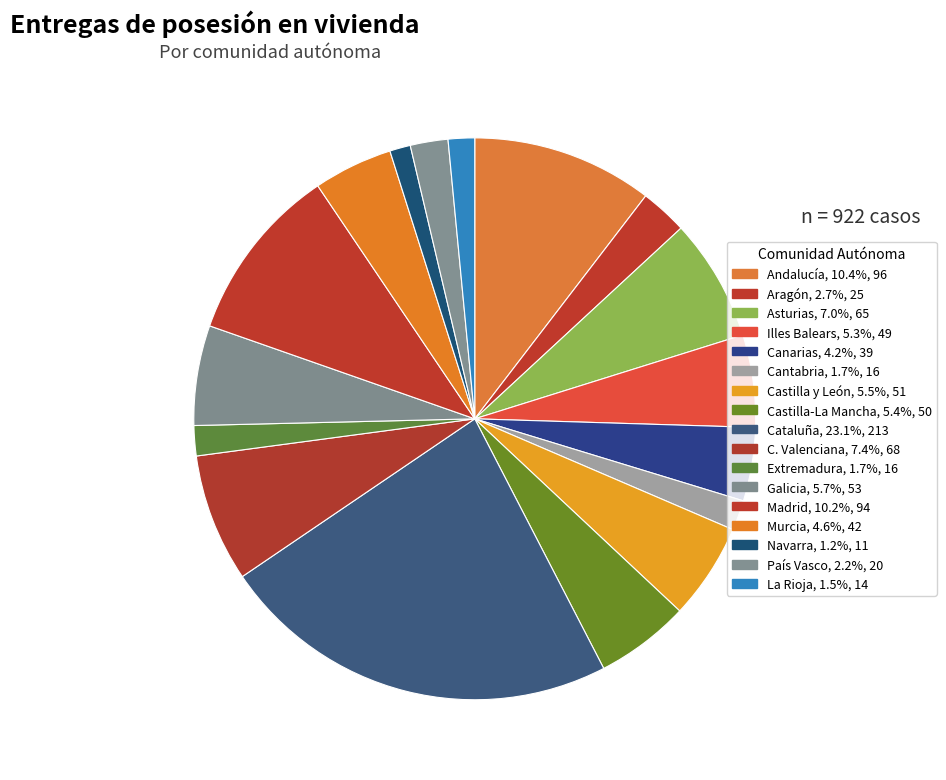

How many slices are in this pie chart?

17